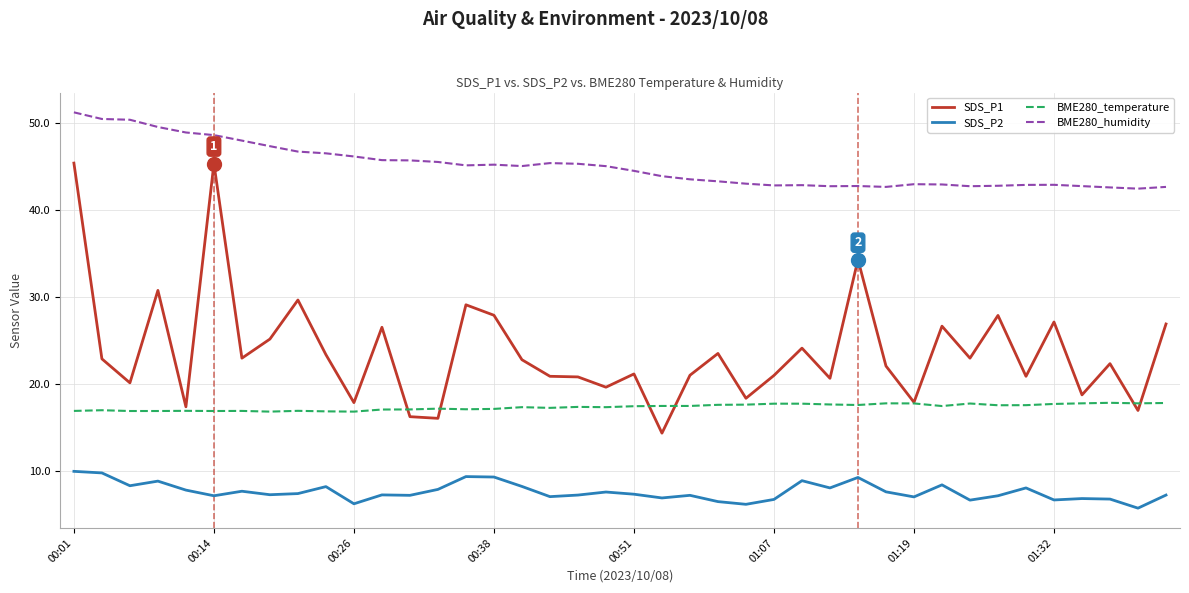

How many categories are shown in the chart?

40